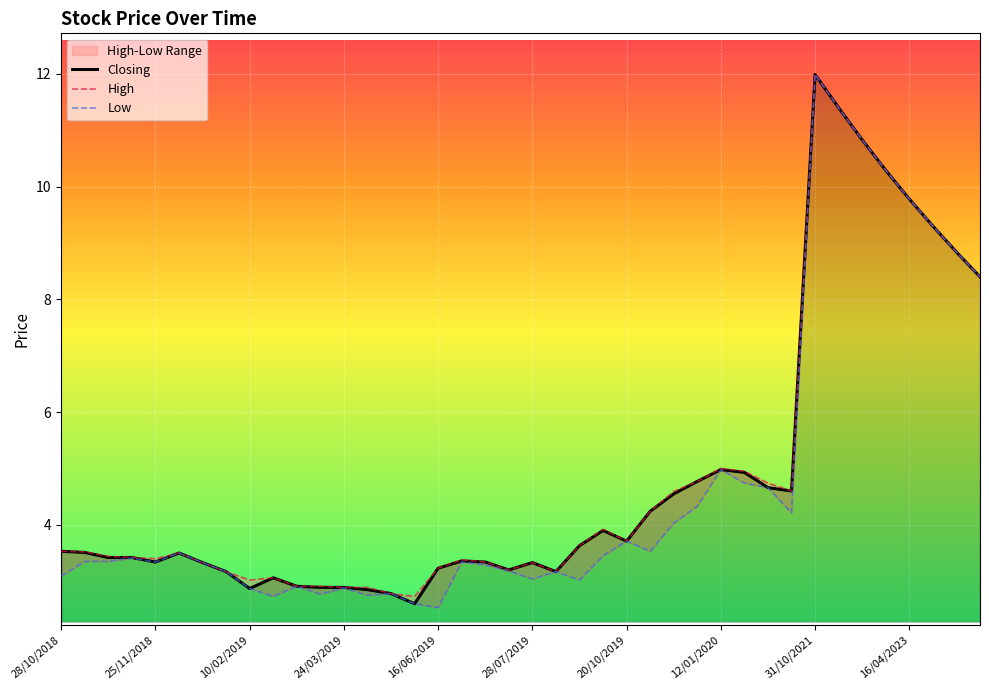

True or false: Closing has a value of 1.8 at 25/11/2018.

False